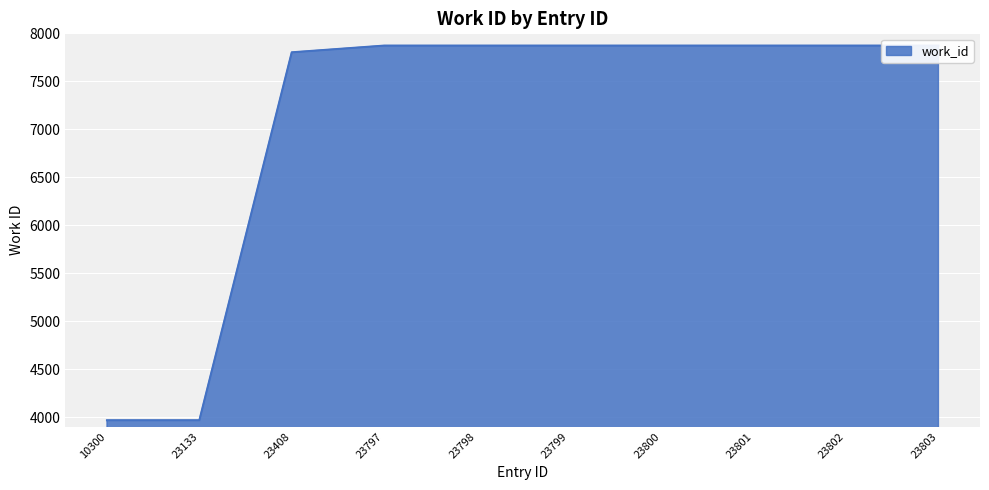

What is the average value?

7084